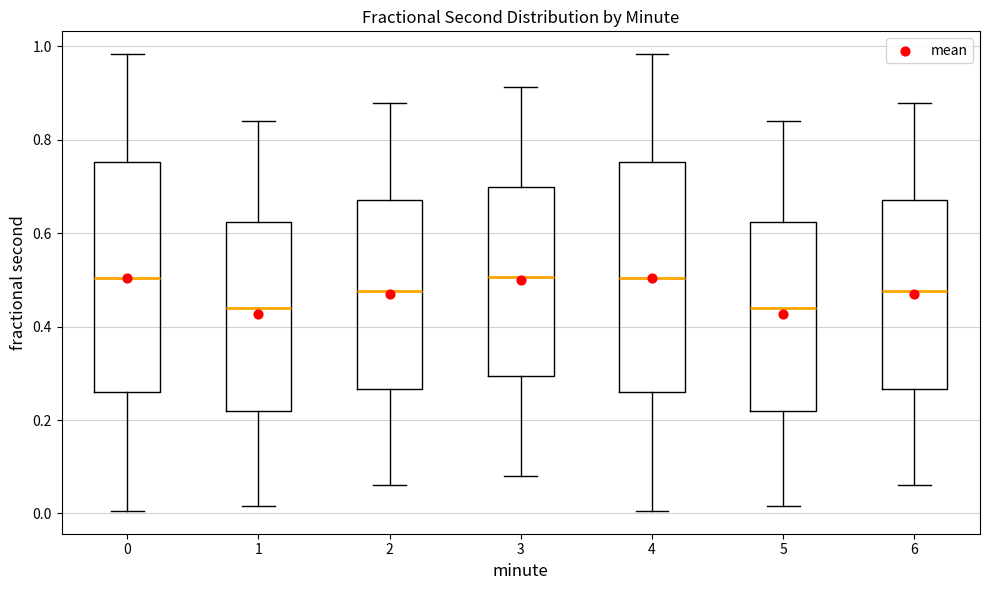

Where does the lower whisker of the box at x = 6 end on the y-axis? The values are not printed on the chart, so give them approximately, as read against the axis.

0.06